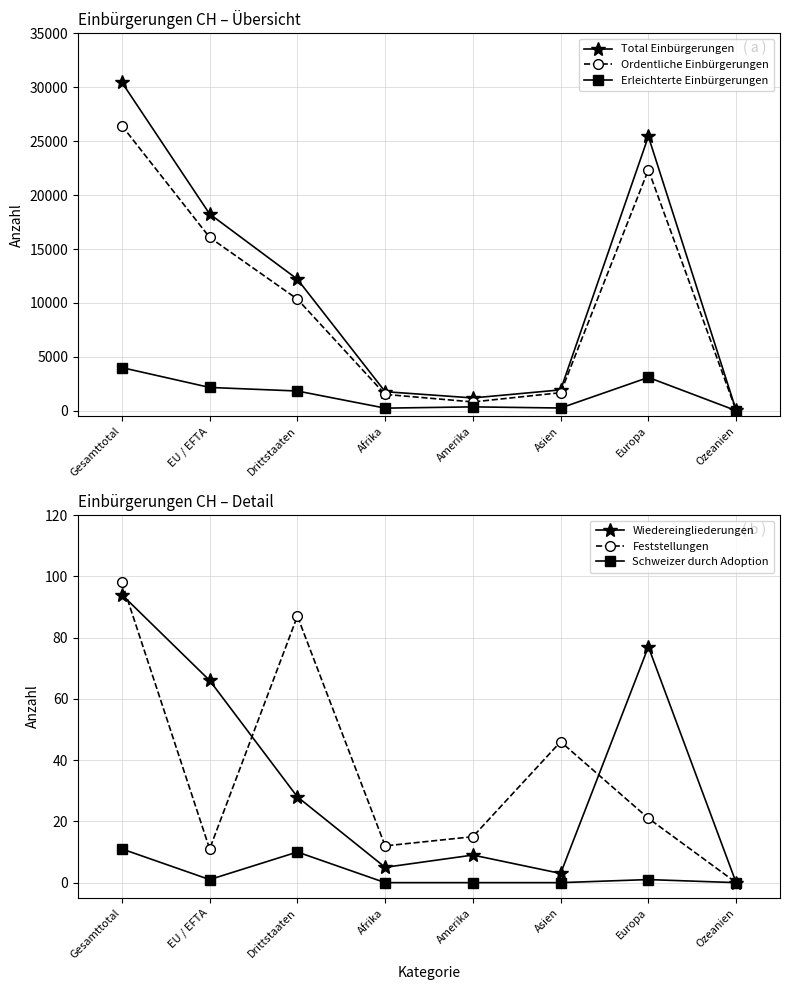

True or false: Ordentliche Einbürgerungen and Total Einbürgerungen cross at least once.

False